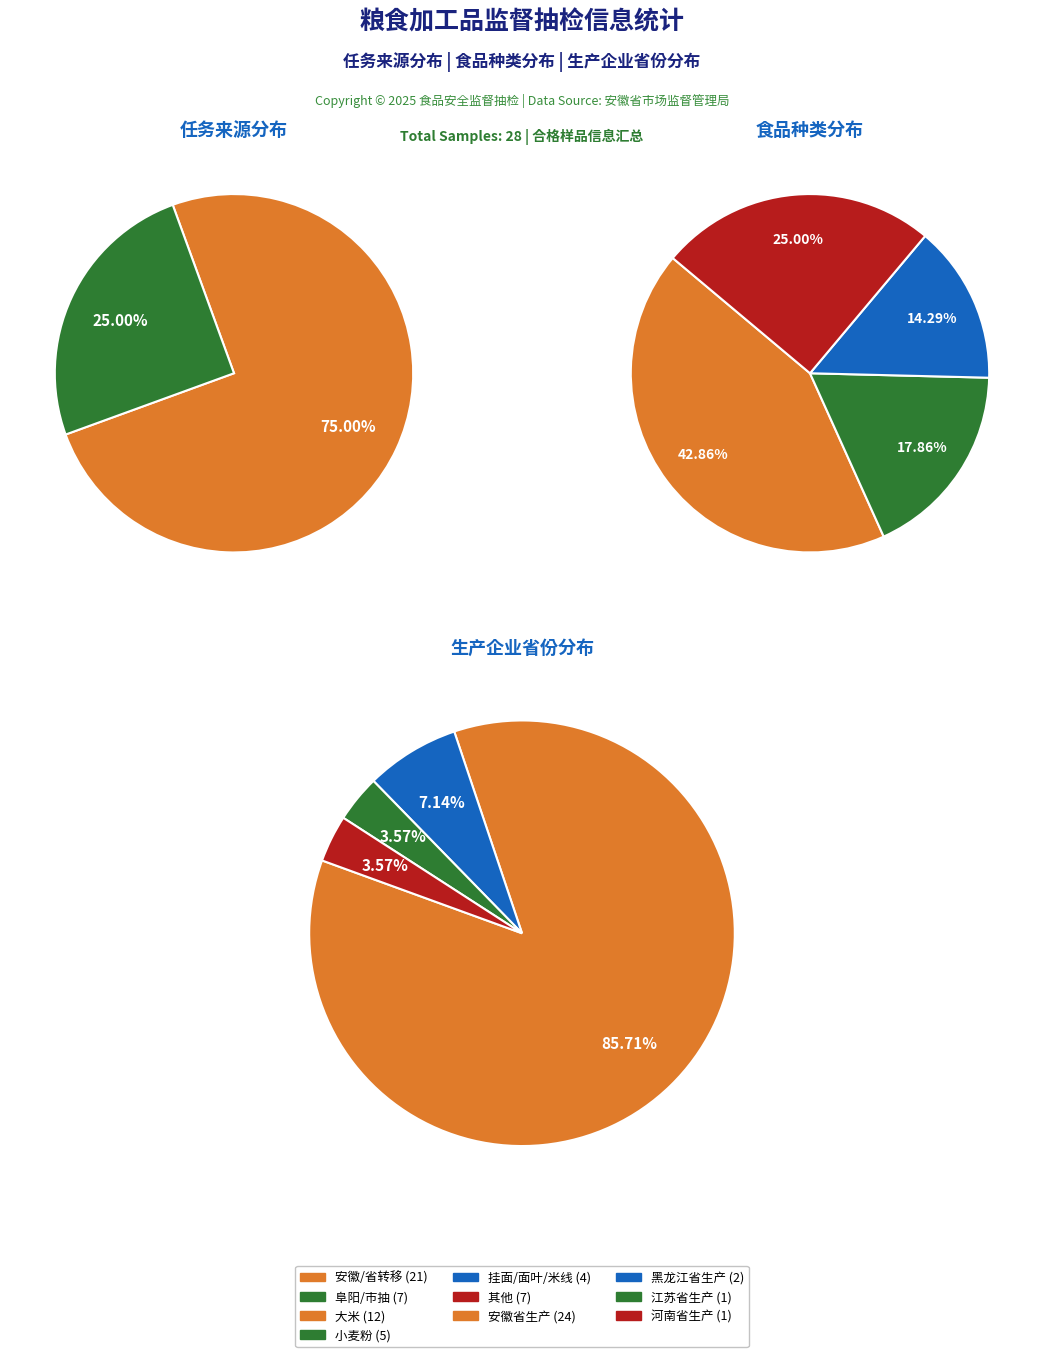

Between 安徽/省转移 and 阜阳/市抽, which is larger?

安徽/省转移